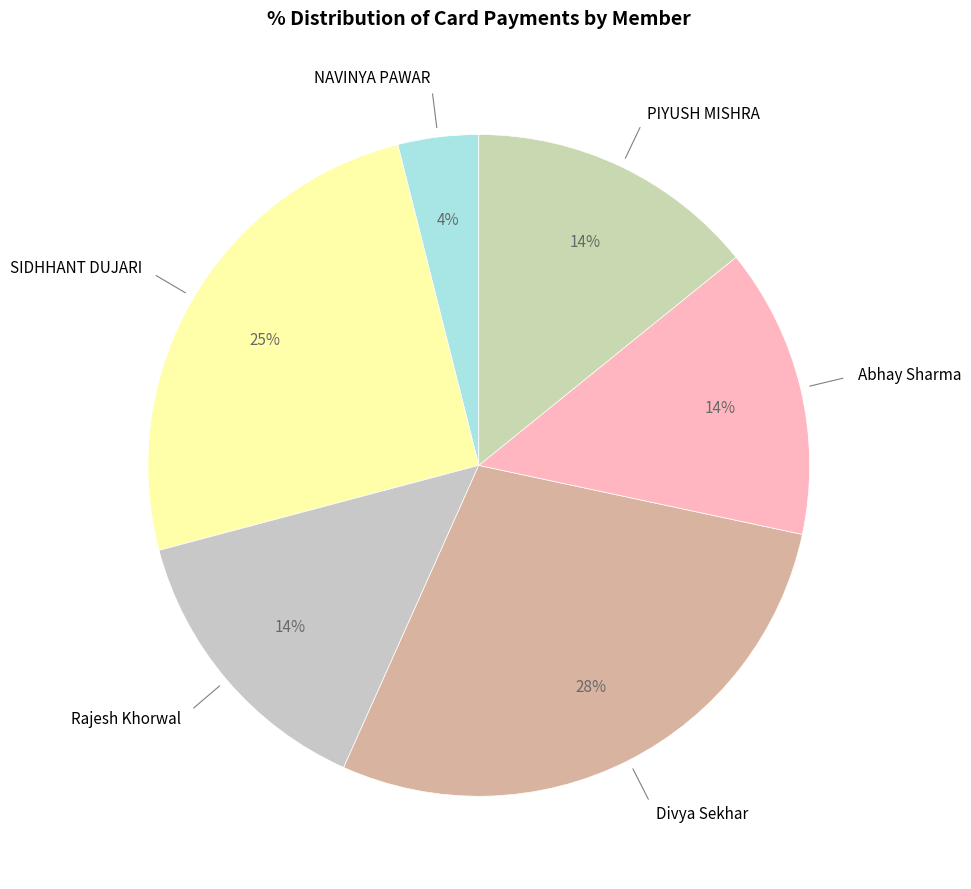

Which slice is the largest?

Divya Sekhar